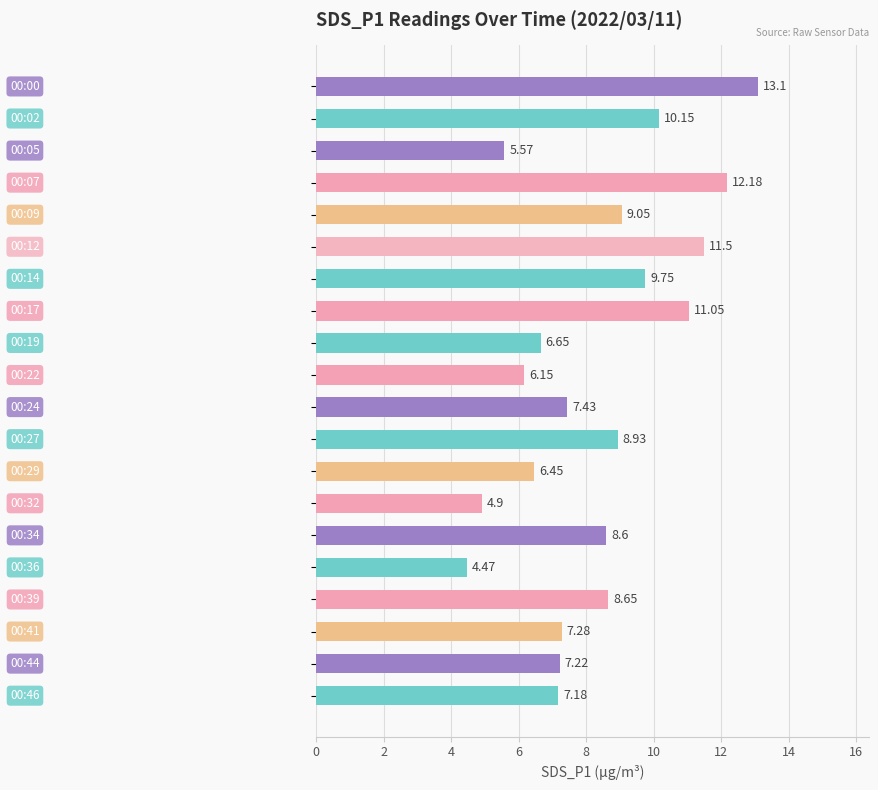

What is the difference between the maximum and minimum values?

8.6